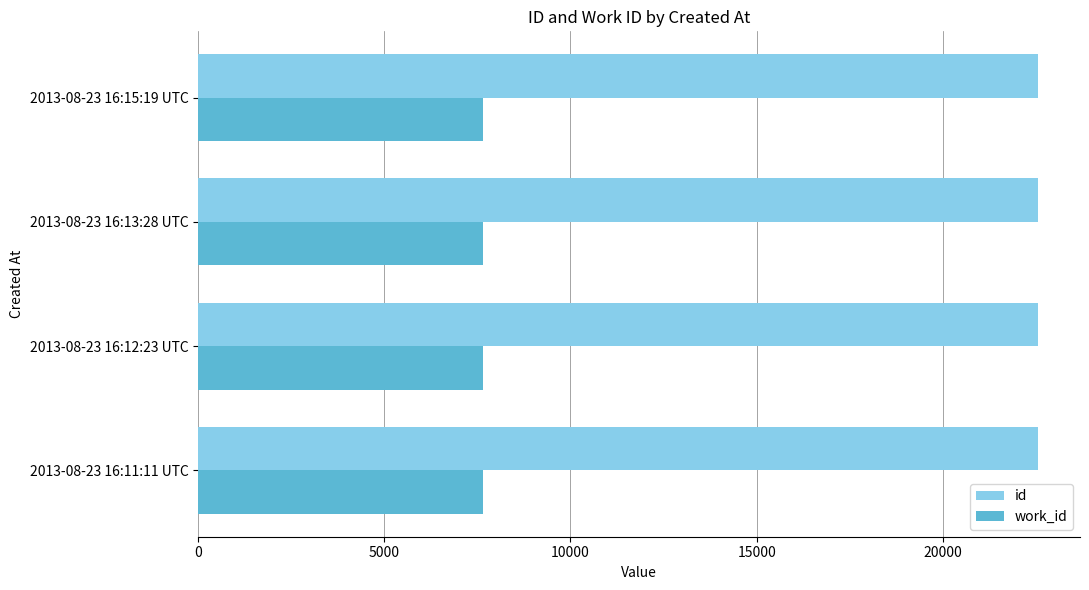

Count the id values in the range 22552 to 22554.

3